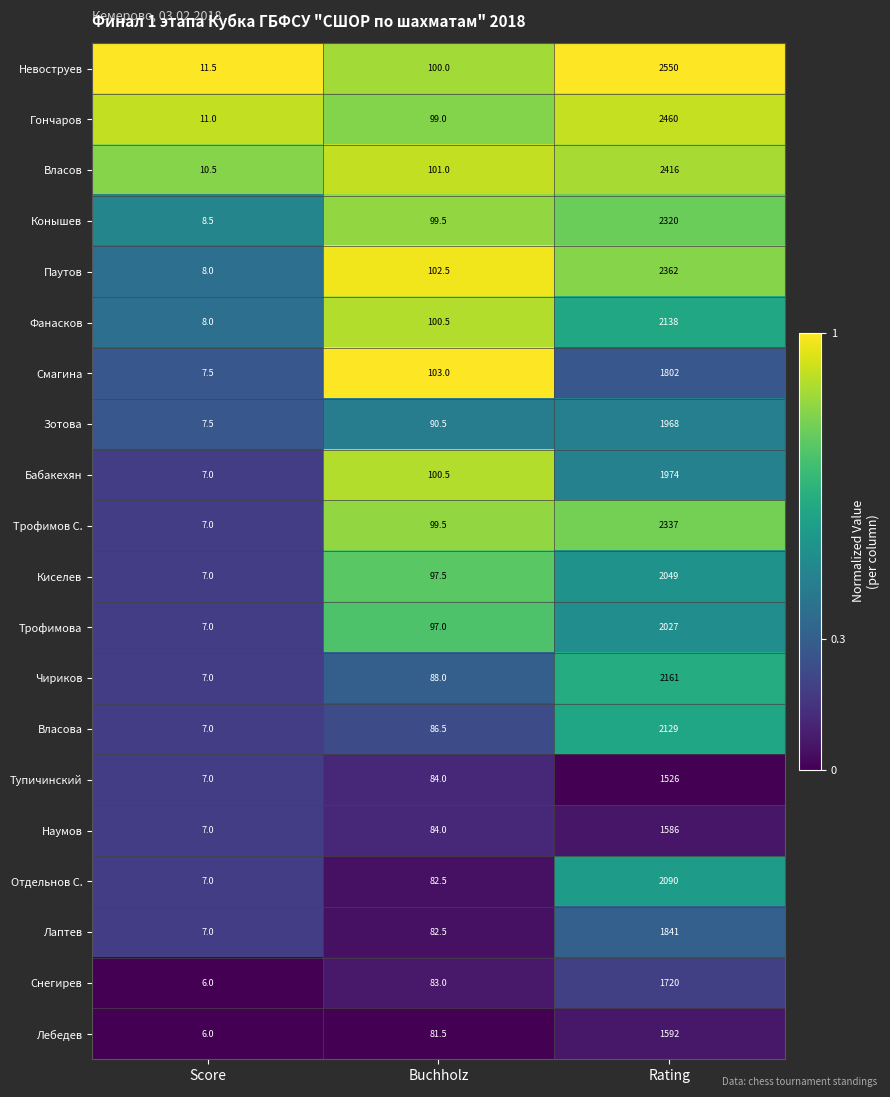

Which series has the widest spread of values?

Невоструев